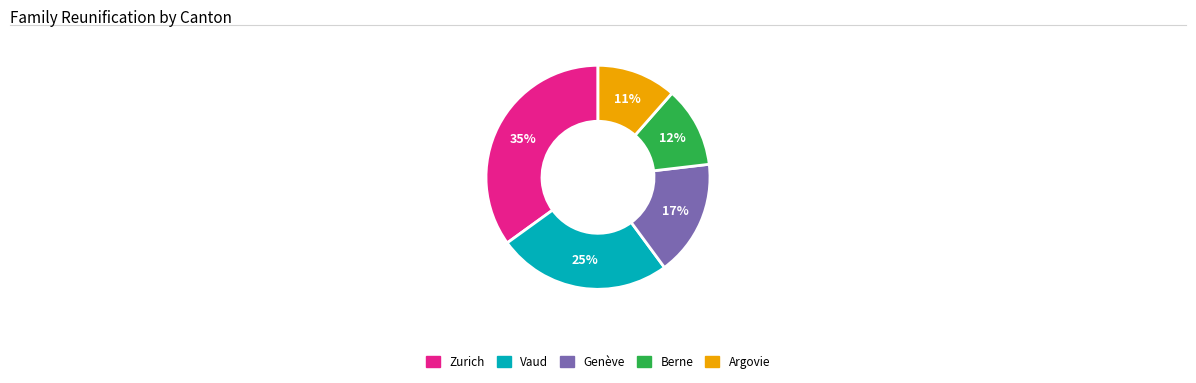

What is the largest slice in the pie chart?

Zurich